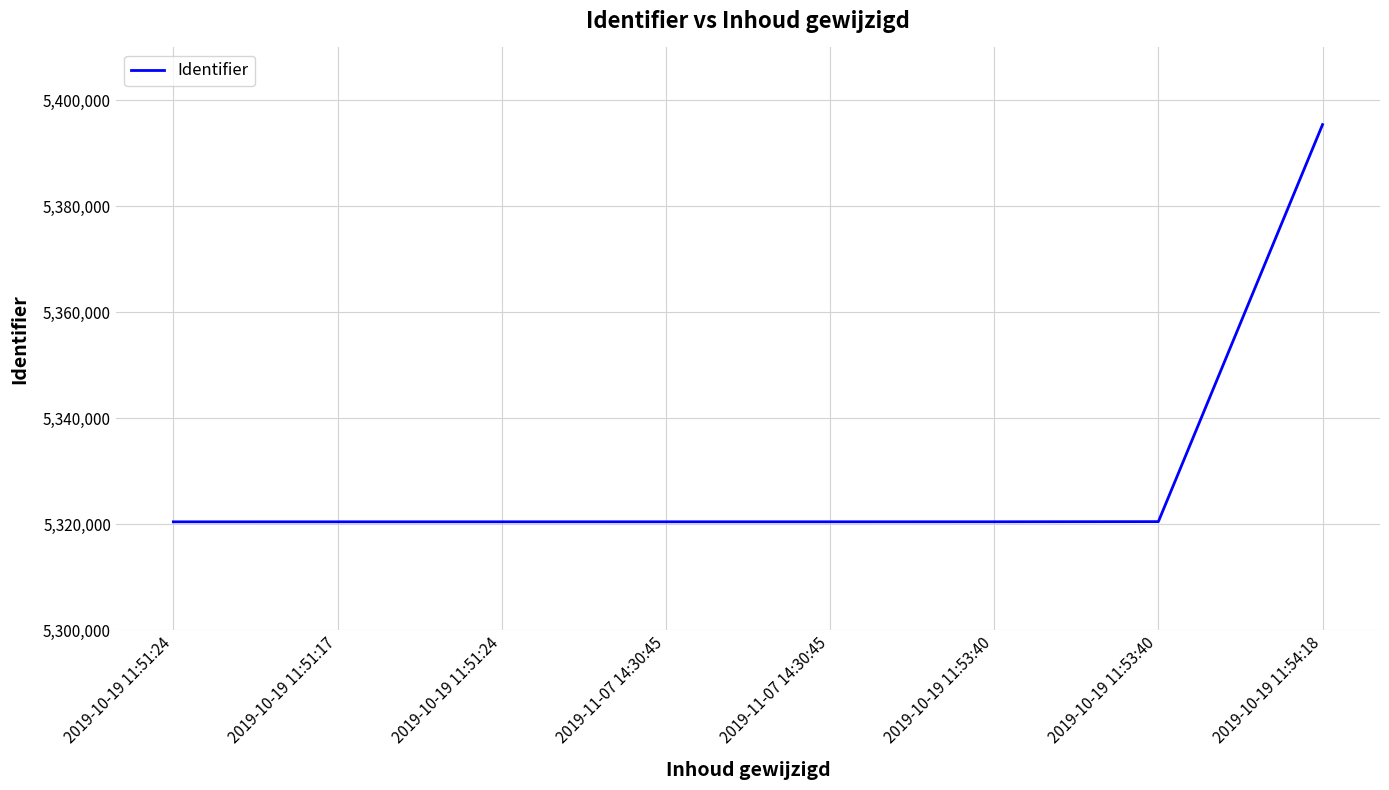

Rank the categories by value from lowest to highest.

2019-10-19 11:51:24, 2019-10-19 11:51:17, 2019-10-19 11:51:24, 2019-11-07 14:30:45, 2019-11-07 14:30:45, 2019-10-19 11:53:40, 2019-10-19 11:53:40, 2019-10-19 11:54:18